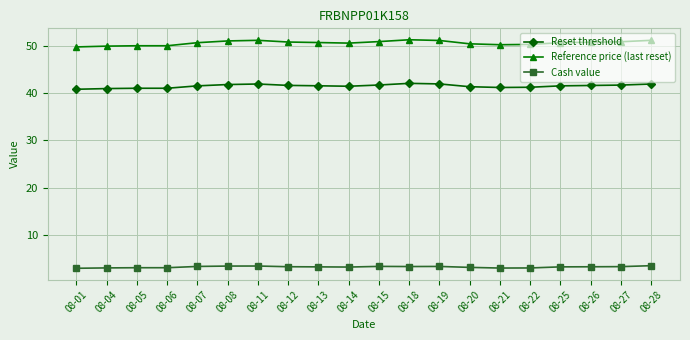

Which series has the largest range (max minus min)?

Reference price (last reset)